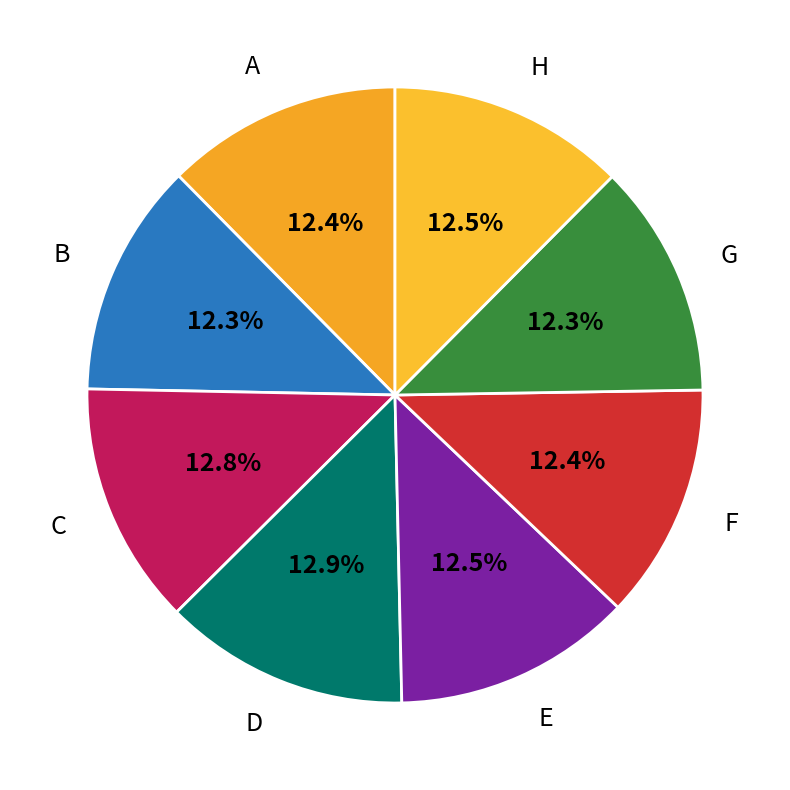

How much of the chart is everything except F?

87.6%